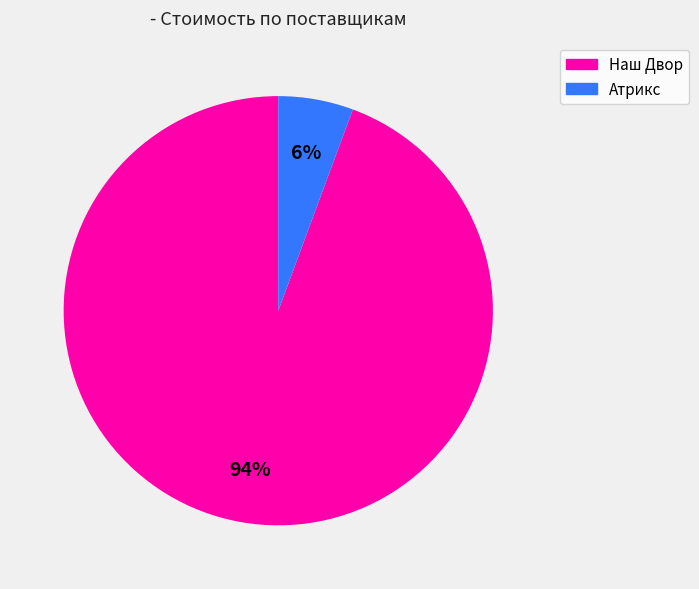

Is there a majority slice in this chart?

Yes